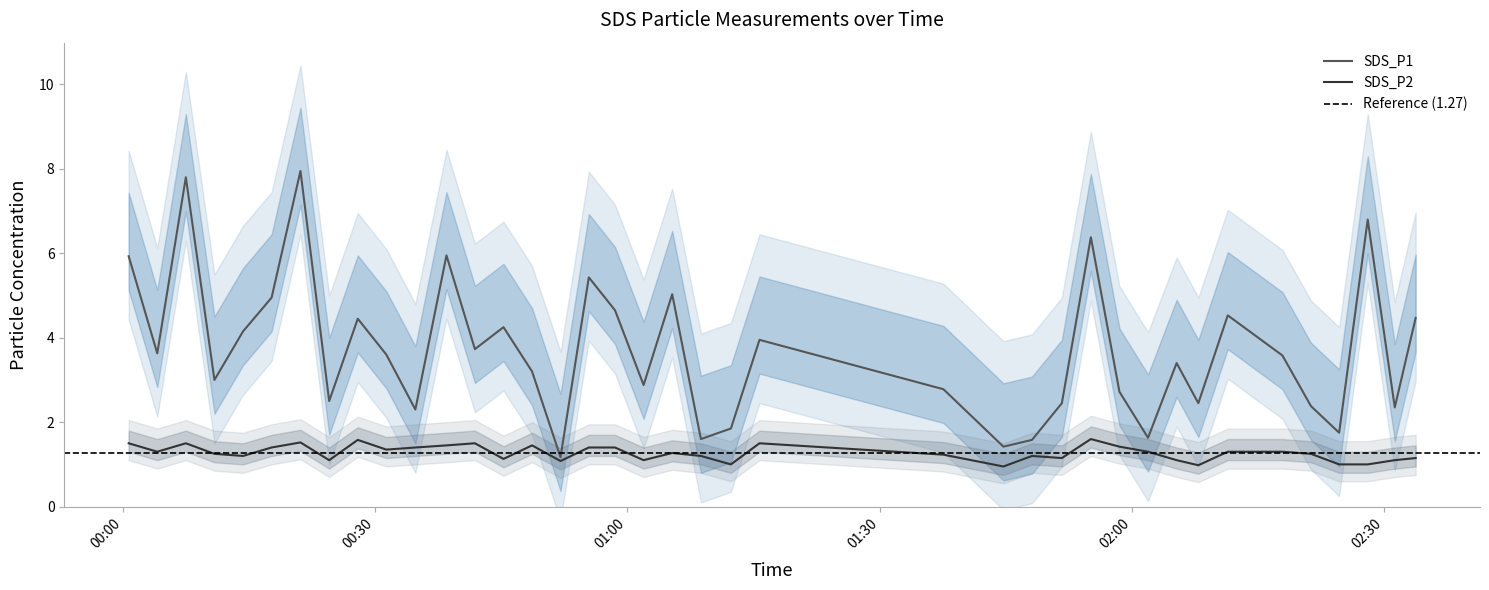

Is this an area chart (filled region under the line)?

No